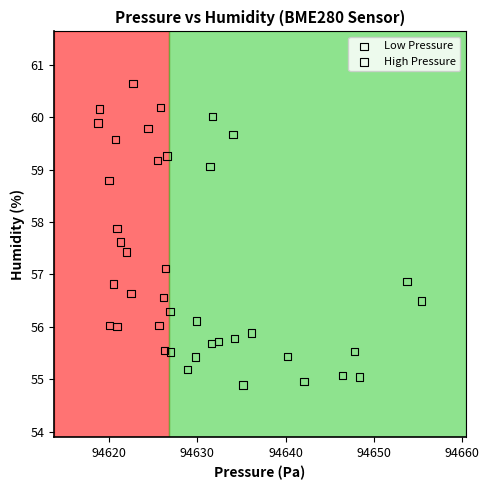

What are all the series names shown in the legend?

Low Pressure, High Pressure